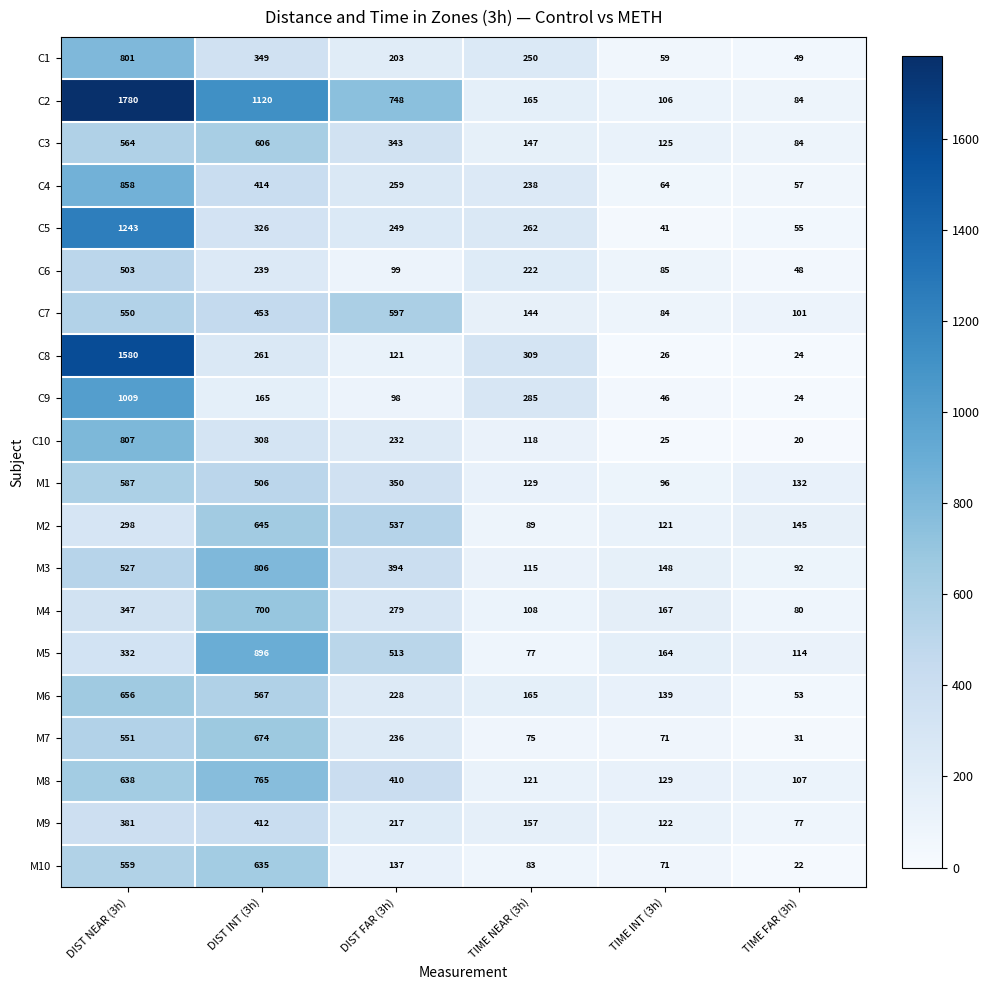

Which series has the largest total across all categories?

C2